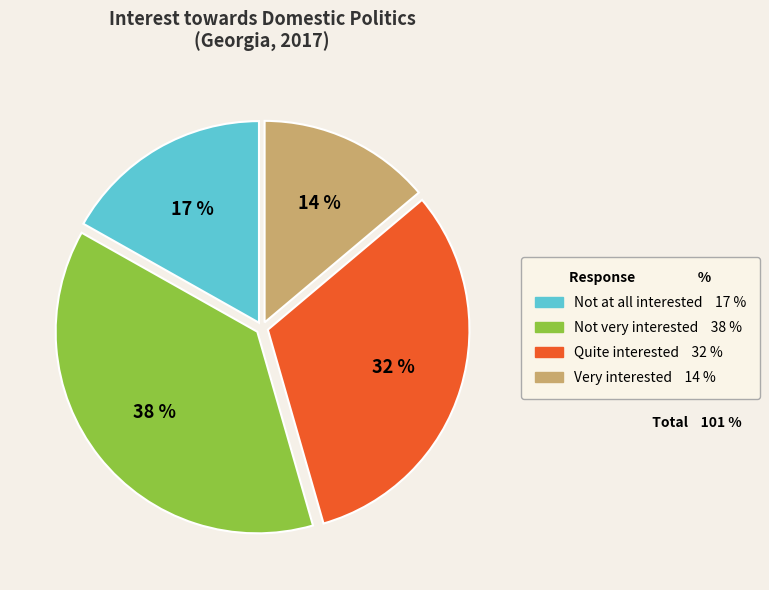

Is there a majority slice in this chart?

No